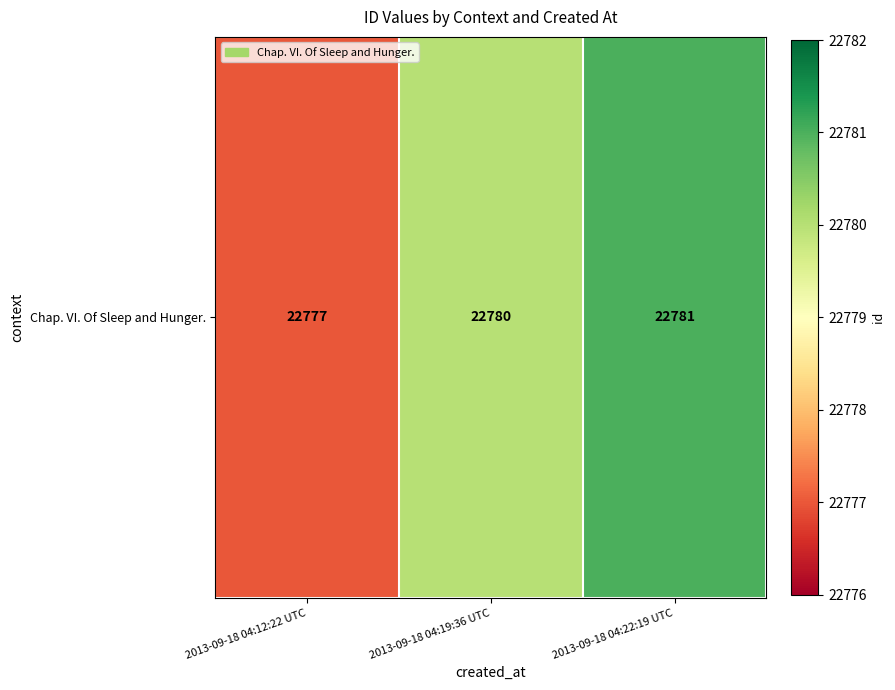

What value does the data have at 2013-09-18 04:22:19 UTC?

22781